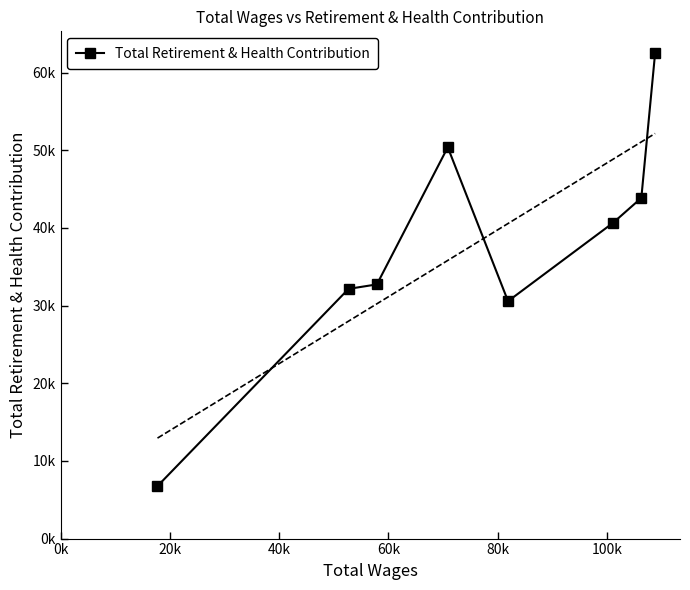

Reading right to left, list all the values displayed in this chart.

62514	43852	40644	30564	50376	32722	32148	6760